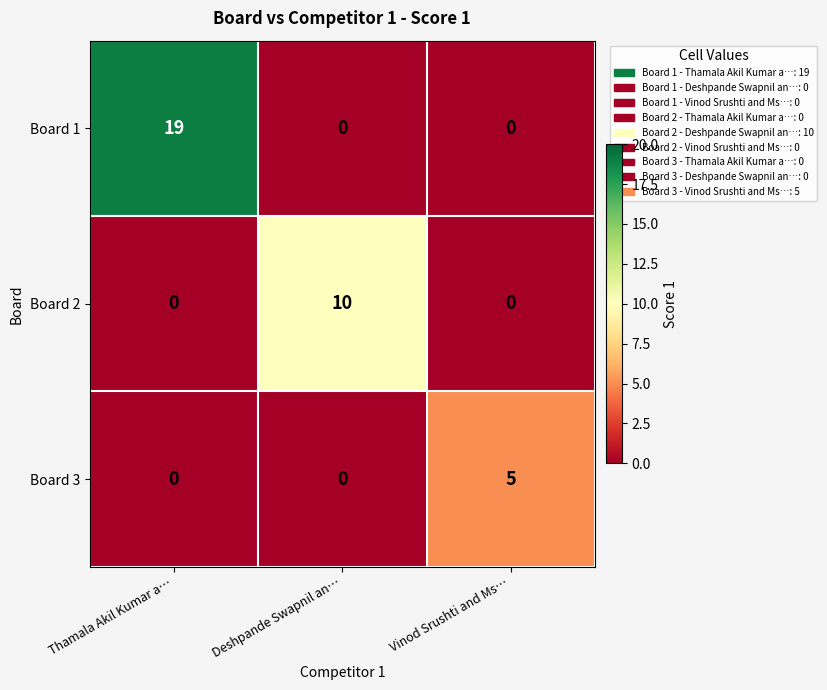

Read the Board 2 value at Deshpande Swapnil an….

10